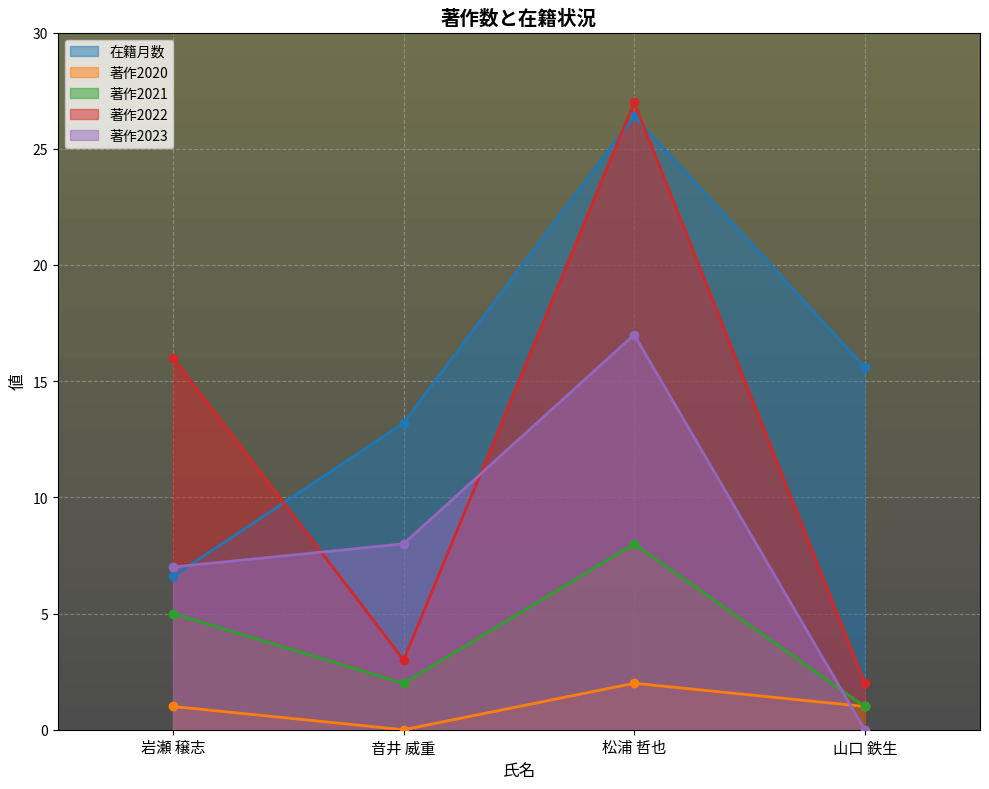

Rank the categories by 著作2020 value from lowest to highest.

音井 威重, 岩瀬 穣志, 山口 鉄生, 松浦 哲也